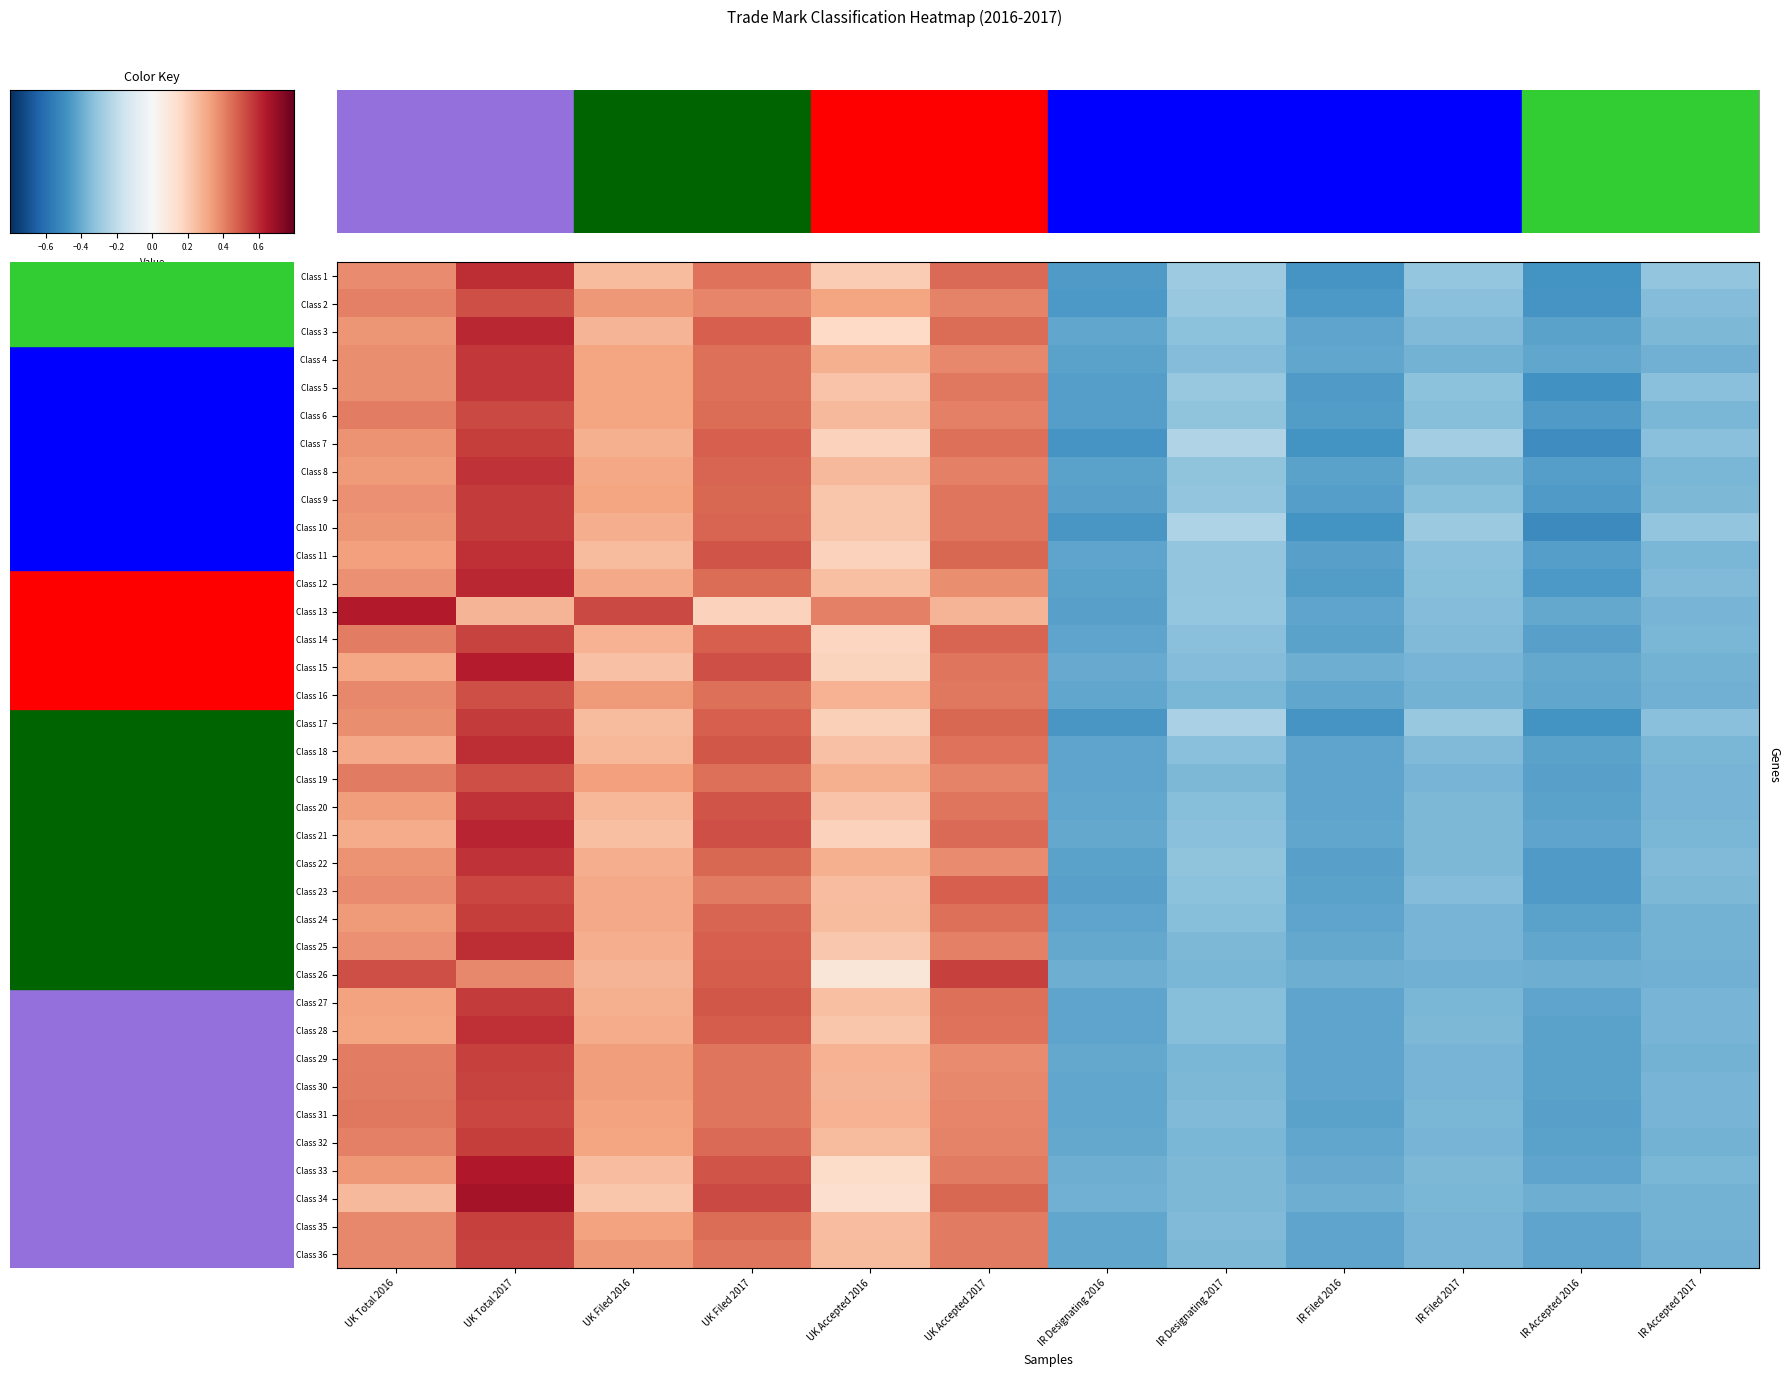

What is the difference between the second highest and second lowest values in the Class 20 series?

2.3